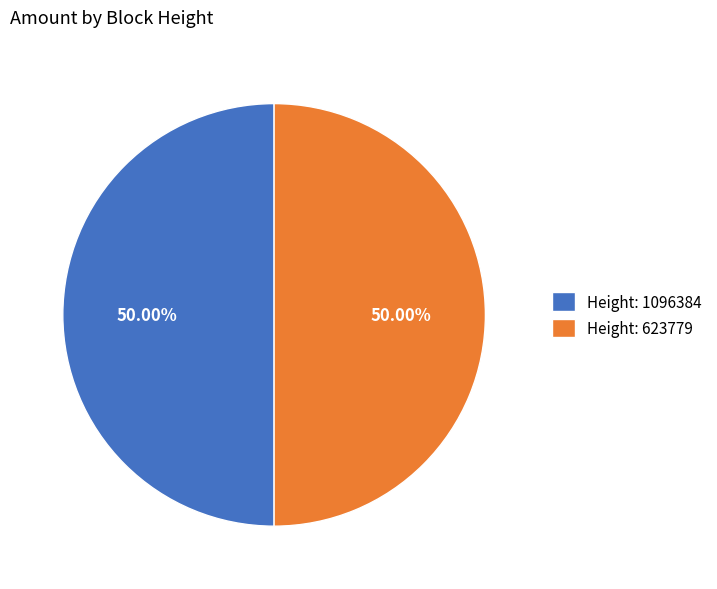

Do Height: 1096384 and Height: 623779 together represent more than half of the pie?

Yes